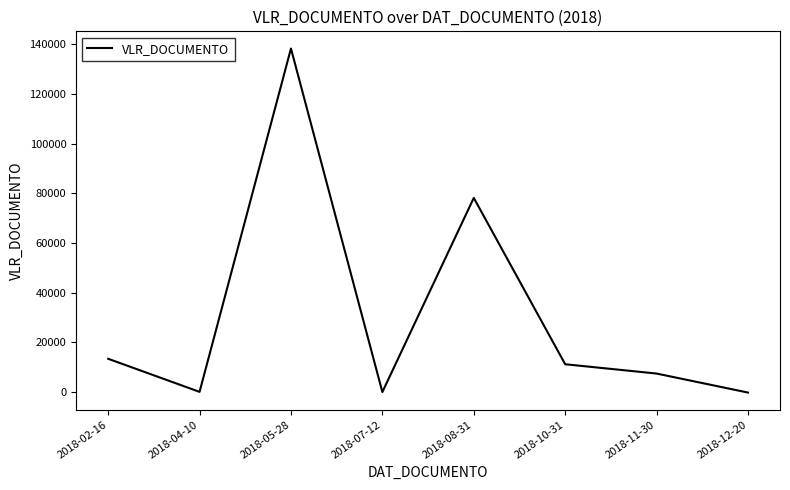

Is it true that the value at 2018-05-28 is 138229.5?

True